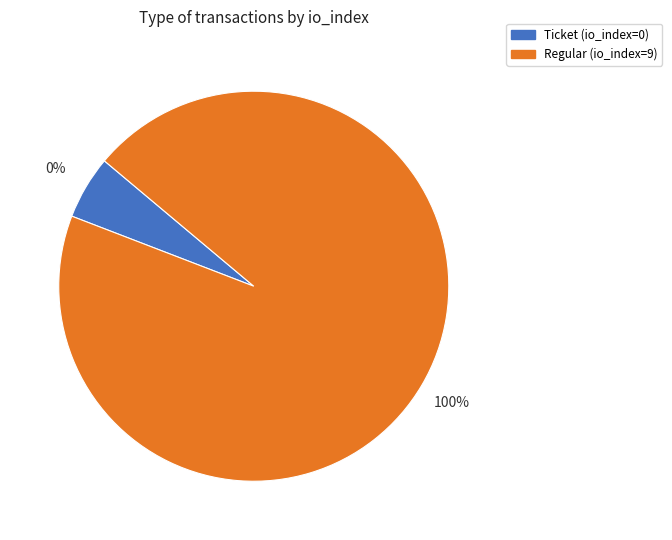

Which category accounts for the majority?

Regular (io_index=9)